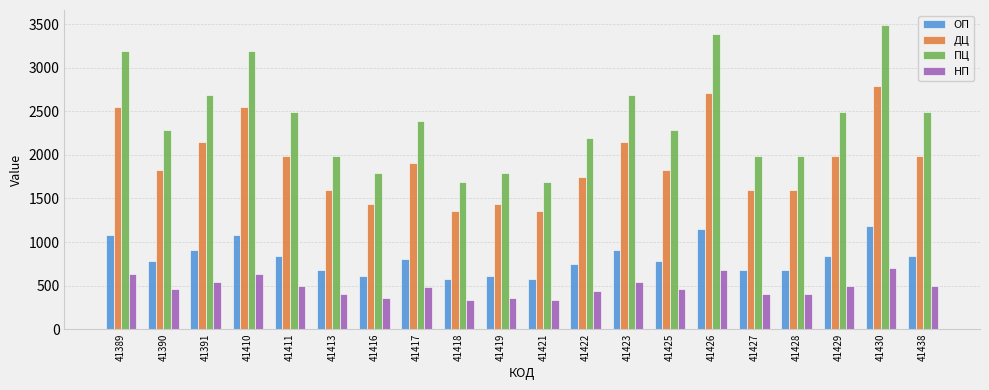

Read the ПЦ value at 41391.

2690